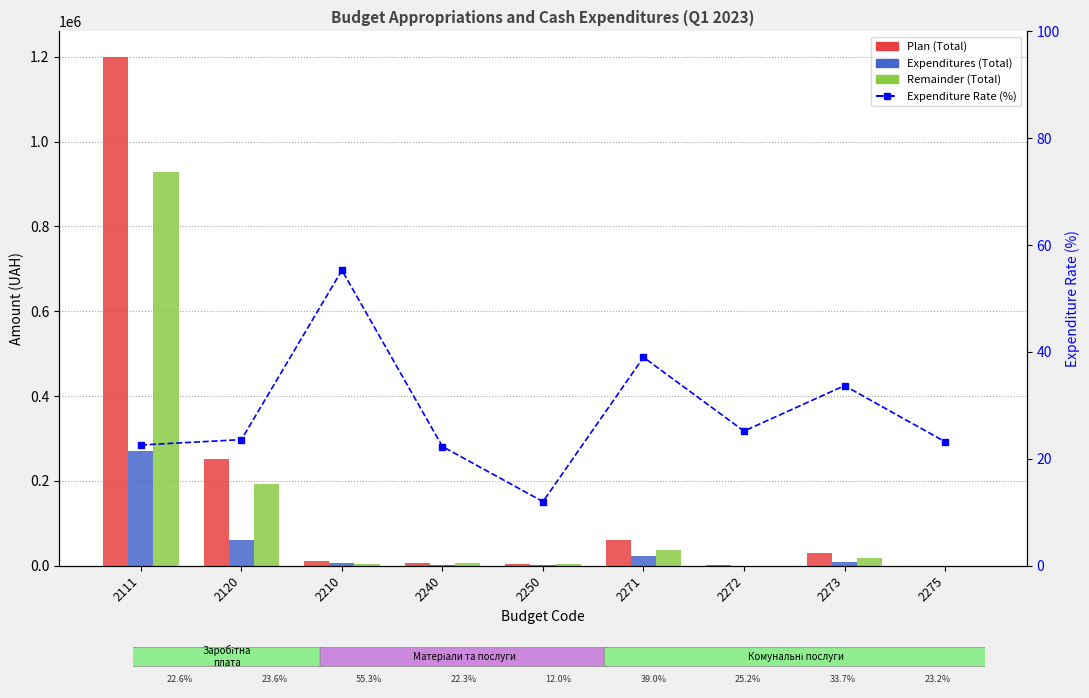

Reading left to right, what are all the values shown in this chart?

Plan (Total): 2111=1200000.0	2120=252000.0	2210=10000.0	2240=7300.0	2250=5000.0	2271=61200.0	2272=600.0	2273=29100.0	2275=300.0
Expenditures (Total): 2111=270747.4	2120=59564.4	2210=5529.0	2240=1629.0	2250=600.0	2271=23860.6	2272=151.1	2273=9795.6	2275=69.7
Remainder (Total): 2111=929252.6	2120=192435.6	2210=4471.0	2240=5671.0	2250=4400.0	2271=37339.4	2272=448.9	2273=19304.3	2275=230.3
Expenditure Rate (%): 2111=22.6	2120=23.6	2210=55.3	2240=22.3	2250=12.0	2271=39.0	2272=25.2	2273=33.7	2275=23.2